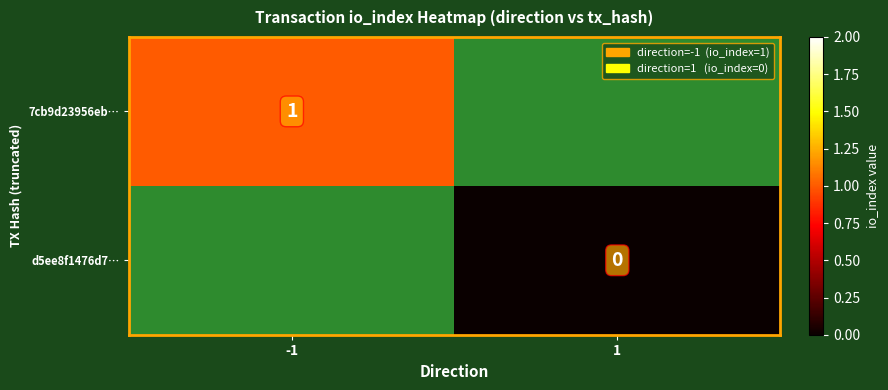

What value does the 7cb9d23956eb… series have at -1?

1.0